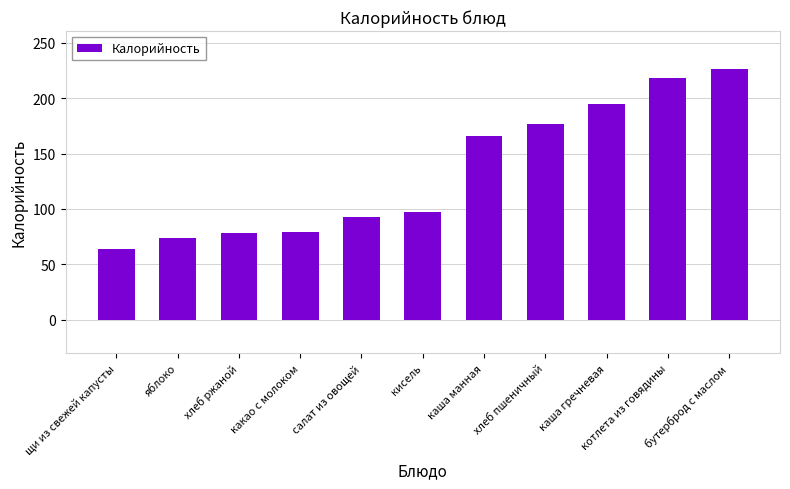

Approximately how many times larger is the value at щи из свежей капусты compared to бутерброд с маслом?

0.3